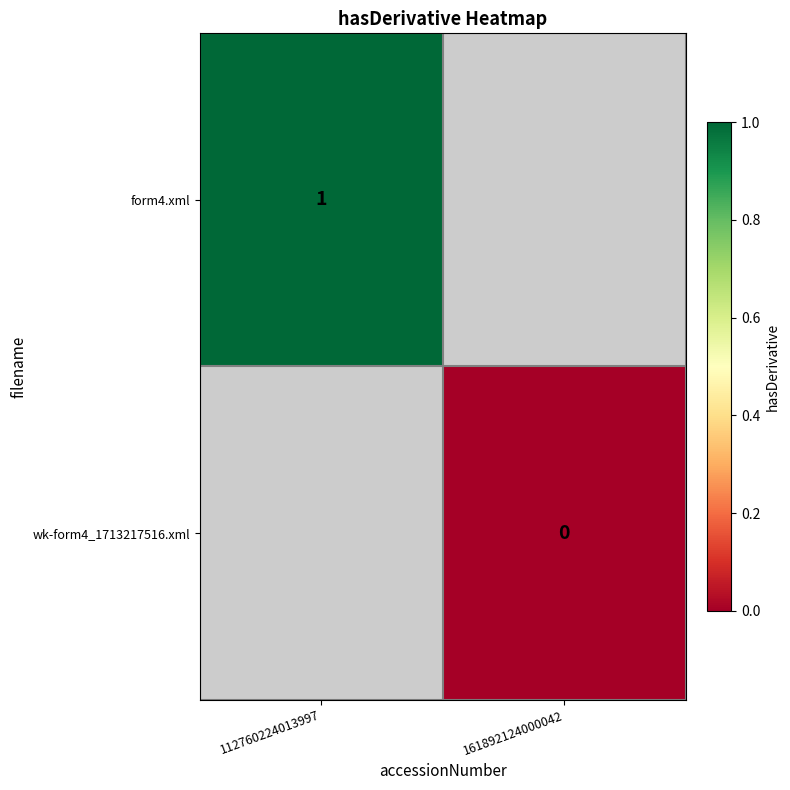

Is it true that form4.xml equals 2 at 112760224013997?

False